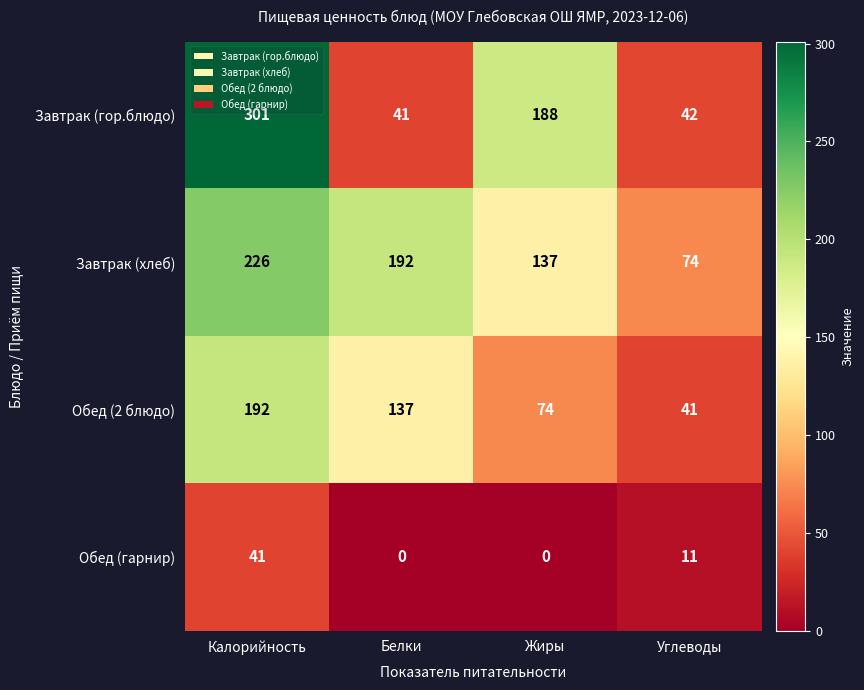

Which series changed the most between Калорийность and Белки?

Завтрак (гор.блюдо)